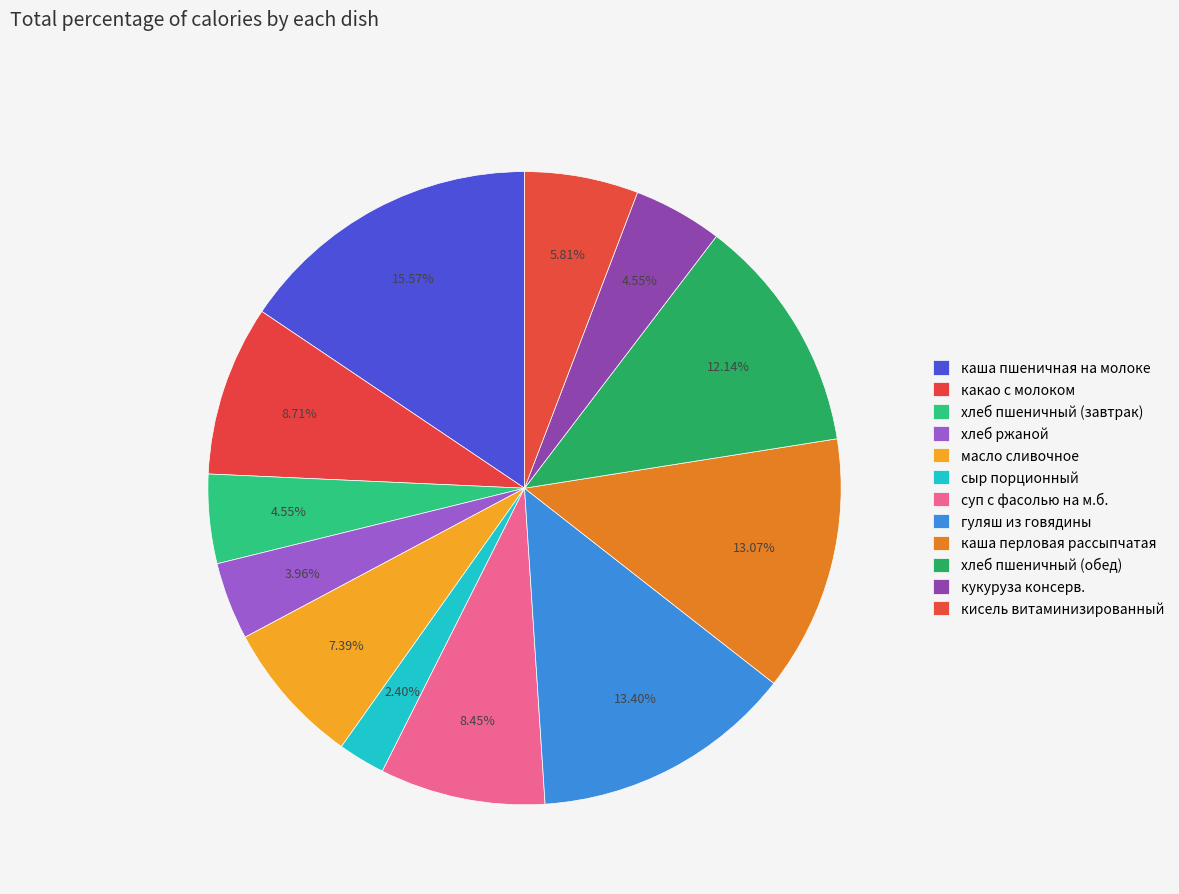

Is there any slice that represents more than half of the pie?

No